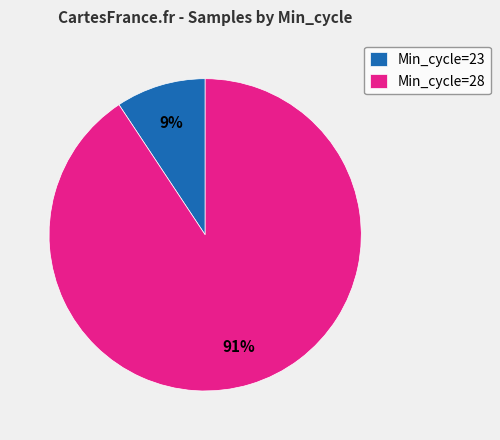

Is there any slice that represents more than half of the pie?

Yes